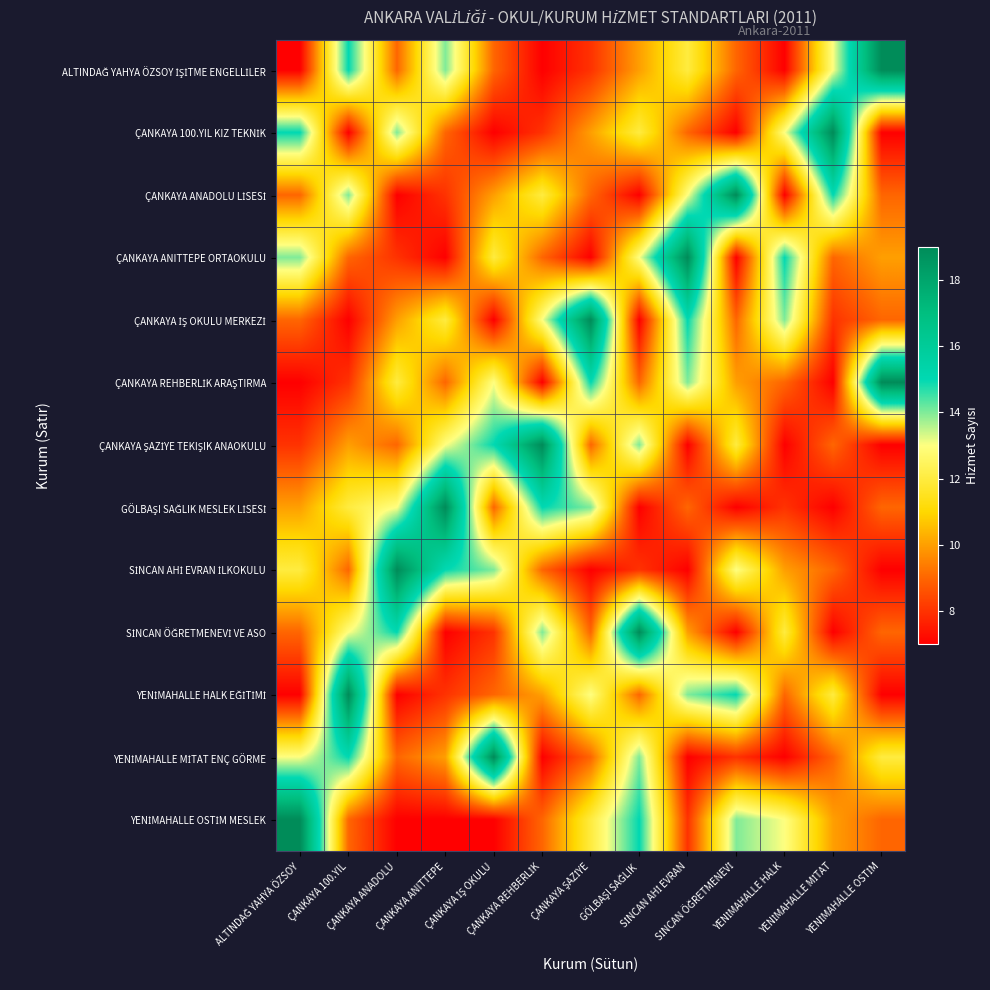

At how many categories does at least one series exceed 9?

13